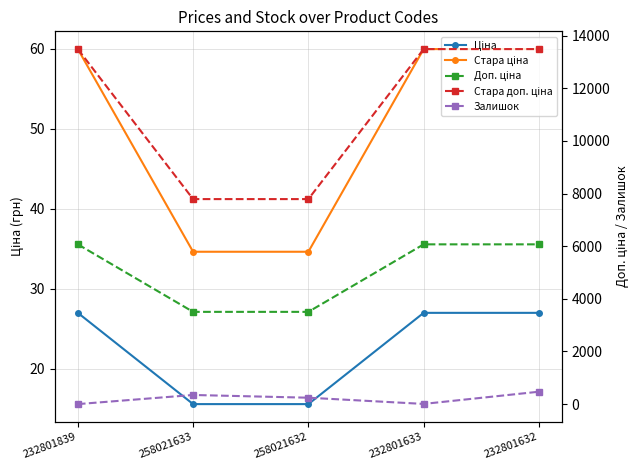

How many categories are shown in the chart?

5